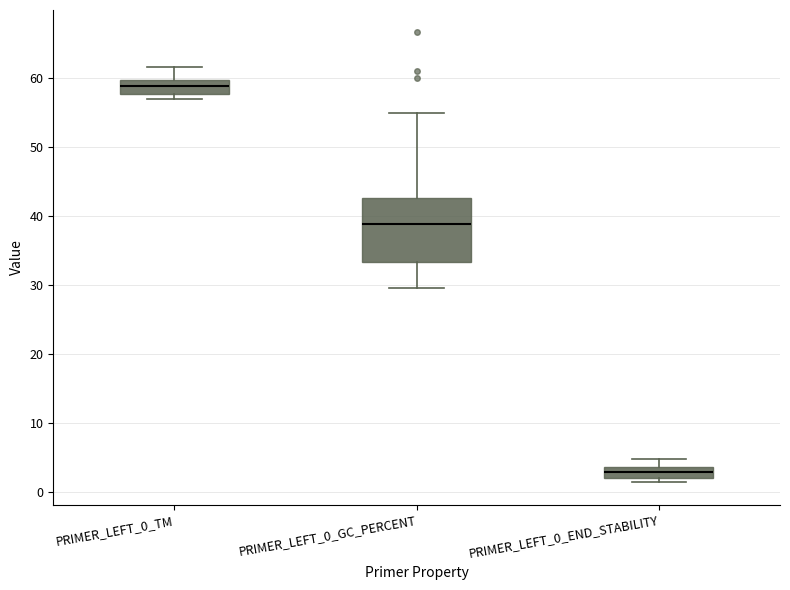

Which box has the lowest median line?

PRIMER_LEFT_0_END_STABILITY